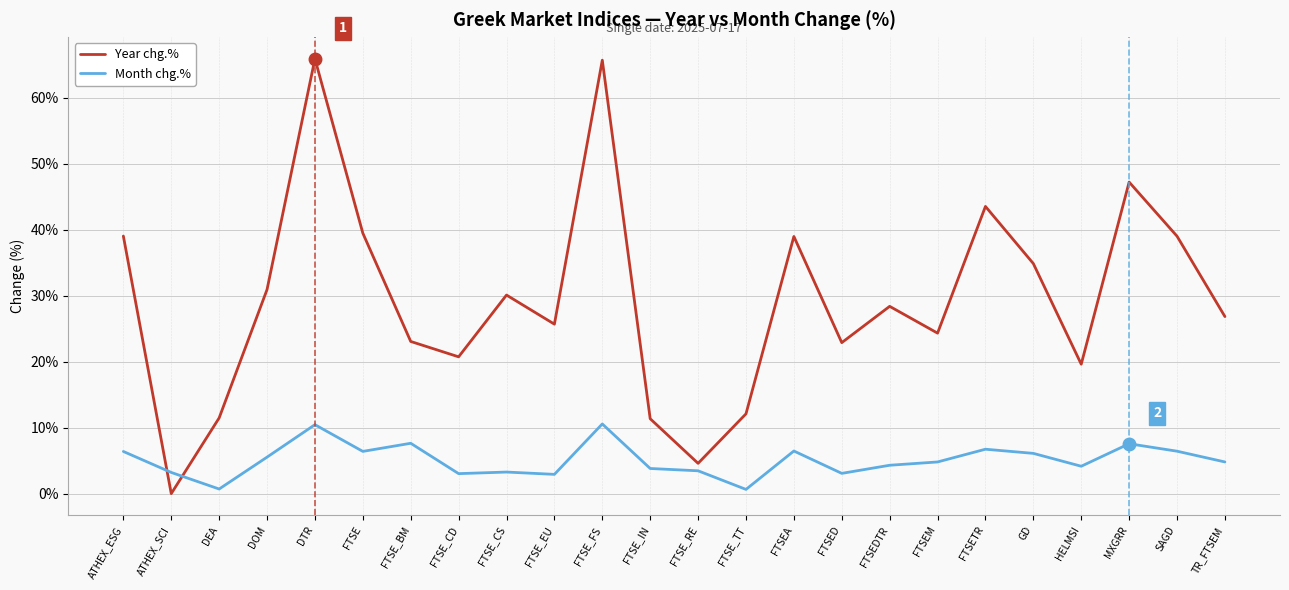

How many lines are shown in the chart?

2